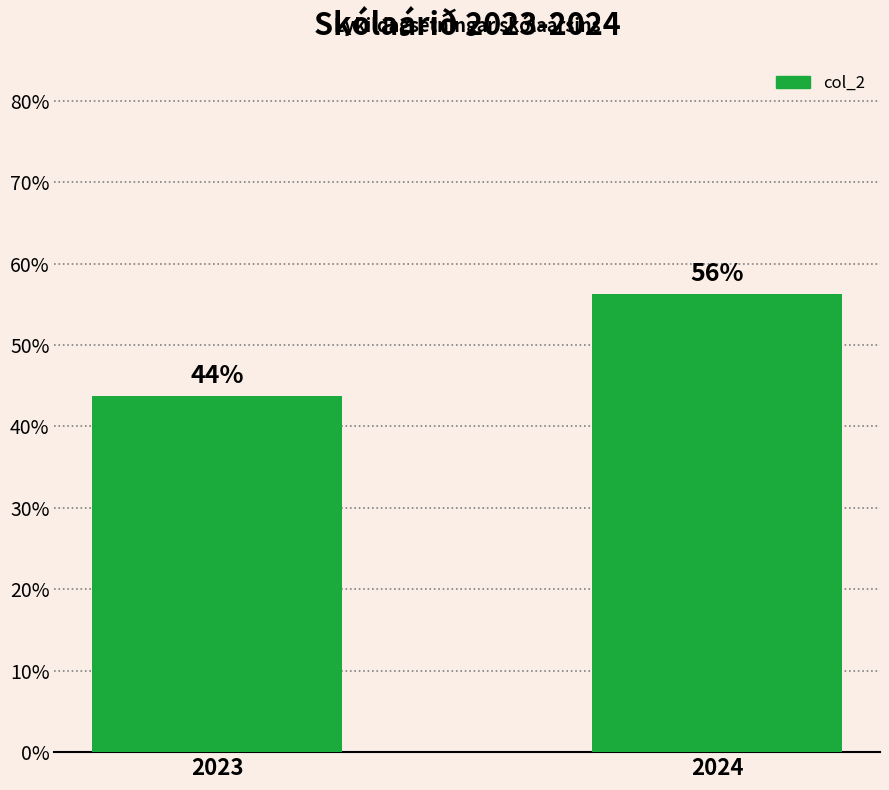

Rank the categories by value from highest to lowest.

2024, 2023